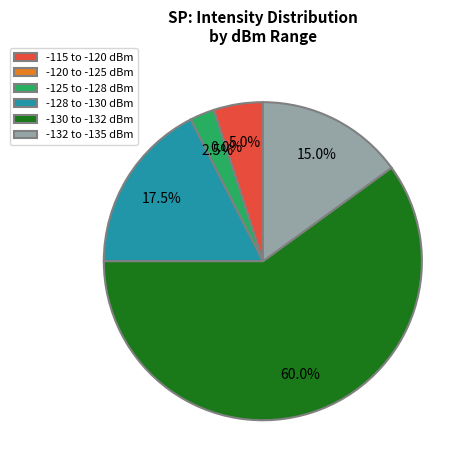

How many segments does this pie chart have?

6